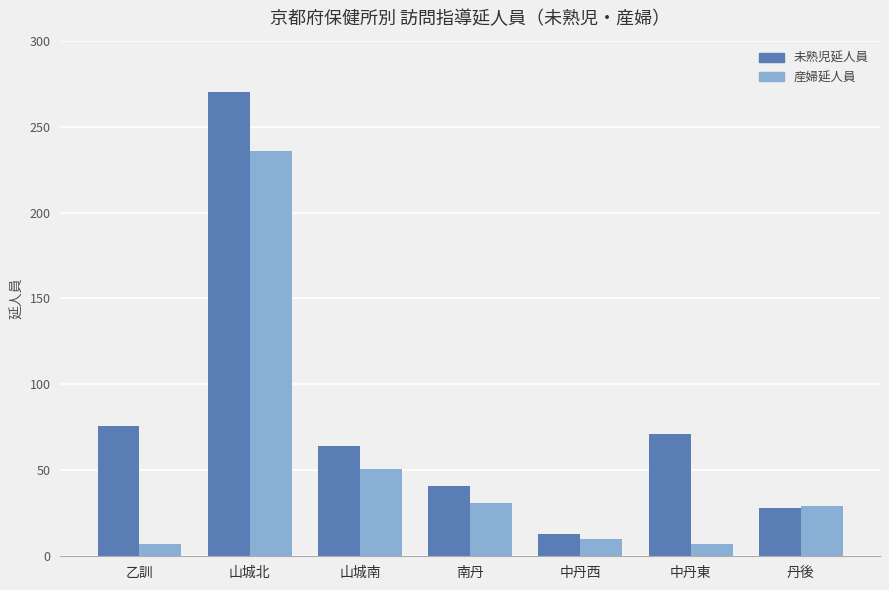

What value does the 産婦延人員 series have at 乙訓?

7